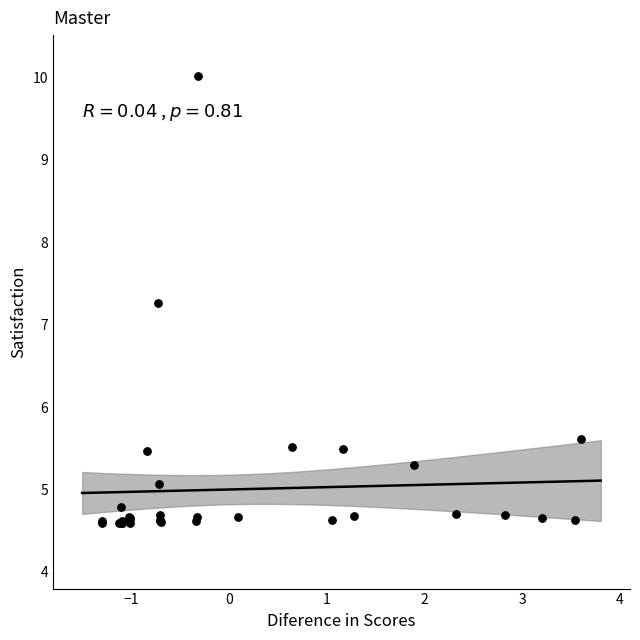

What Y value in the scatter plot is closest to 7?

7.3